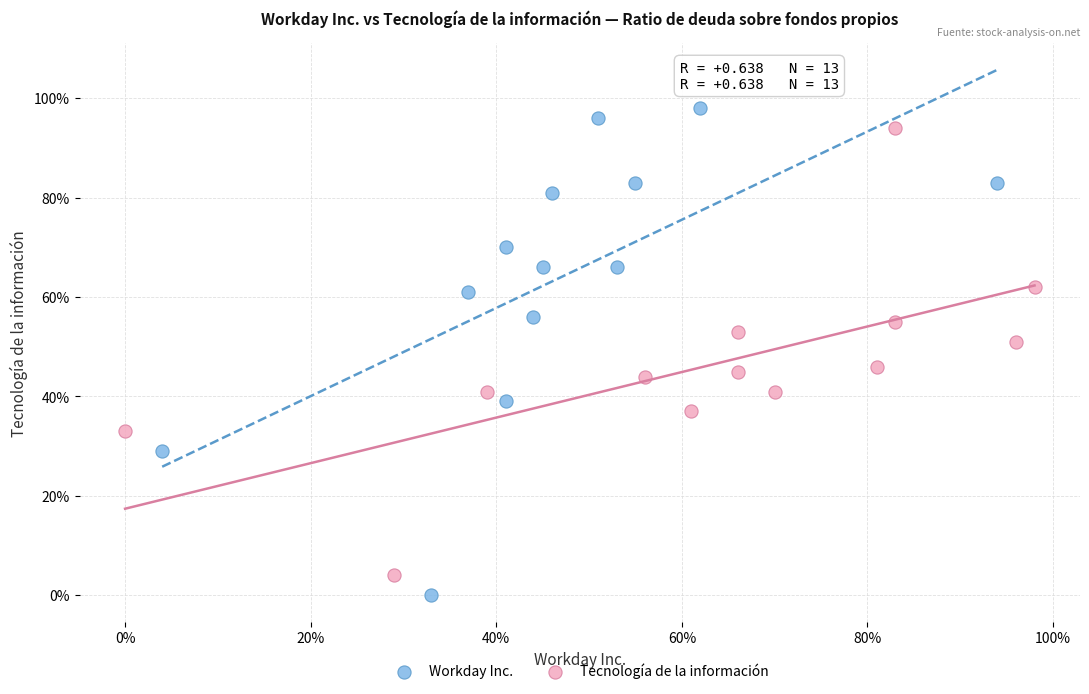

Which series has the widest spread of Y values?

Workday Inc.